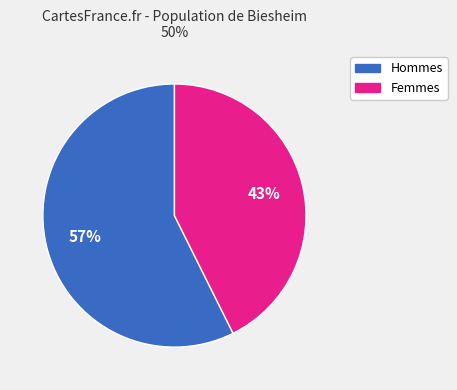

To the nearest percent, what is the average slice percentage?

50%